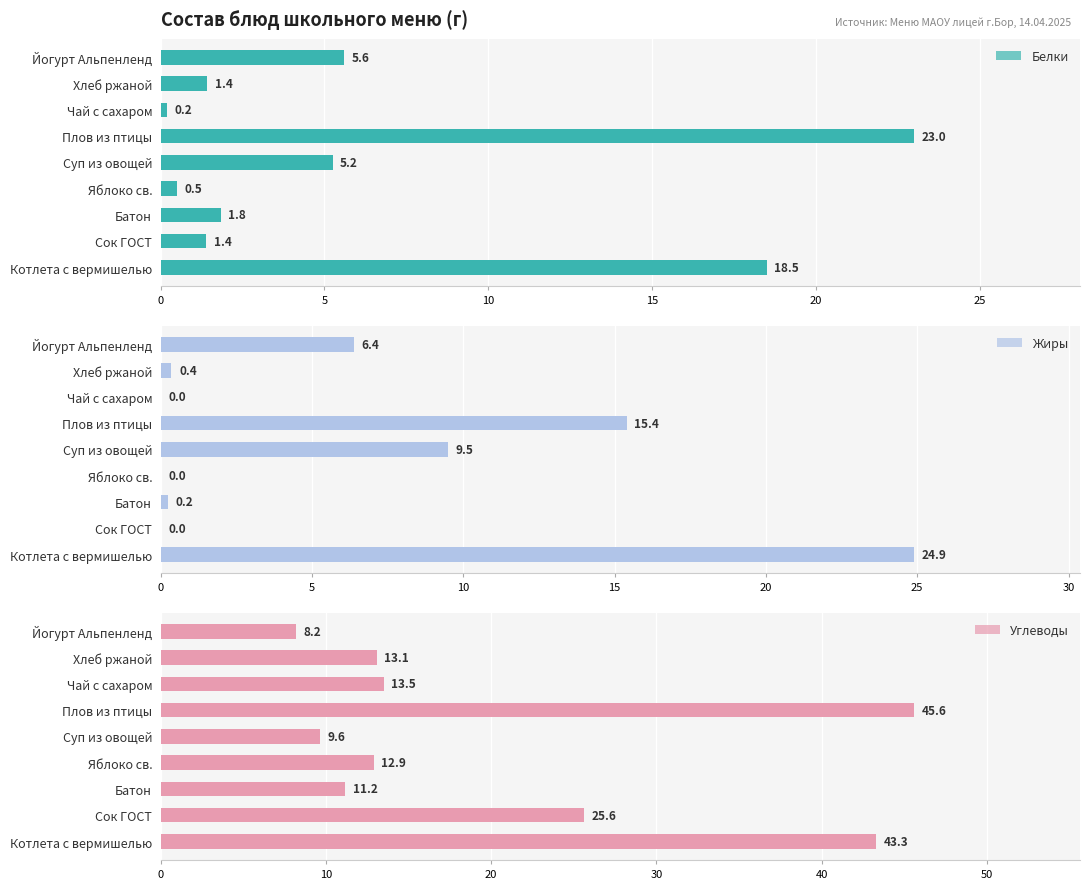

Between Сок ГОСТ and Яблоко св., which series saw the biggest shift?

Углеводы